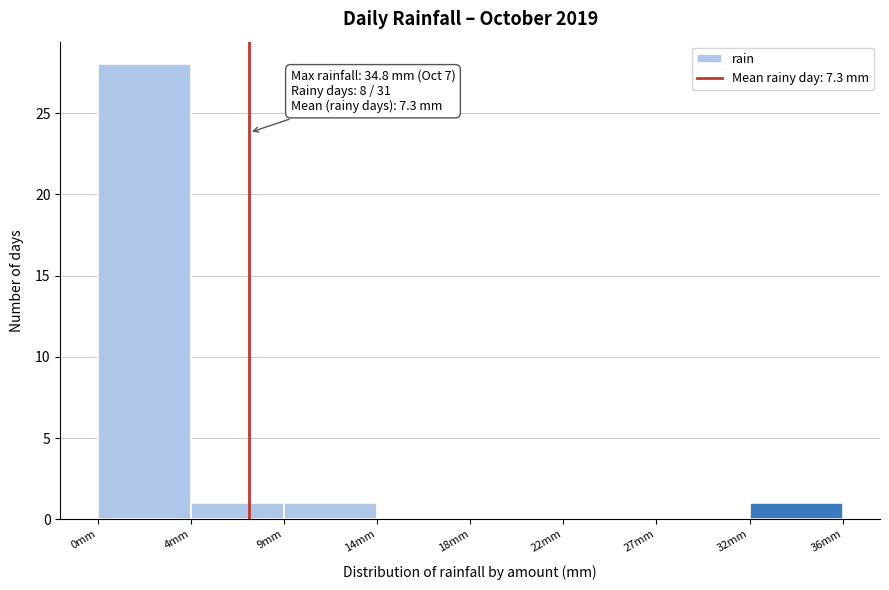

Reading right to left, transcribe all the data shown in this chart.

32mm=1	27mm=0	22mm=0	18mm=0	14mm=0	9mm=1	4mm=1	0mm=28